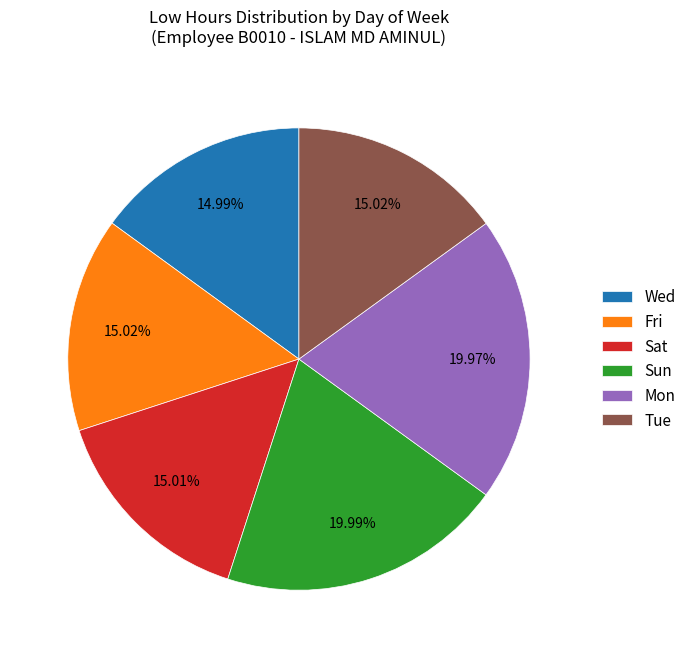

Is there a majority slice in this chart?

No